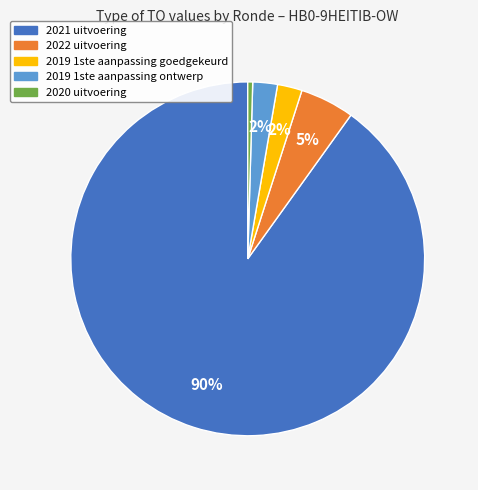

Which has a higher value, 2020 uitvoering or 2019 1ste aanpassing goedgekeurd?

2019 1ste aanpassing goedgekeurd